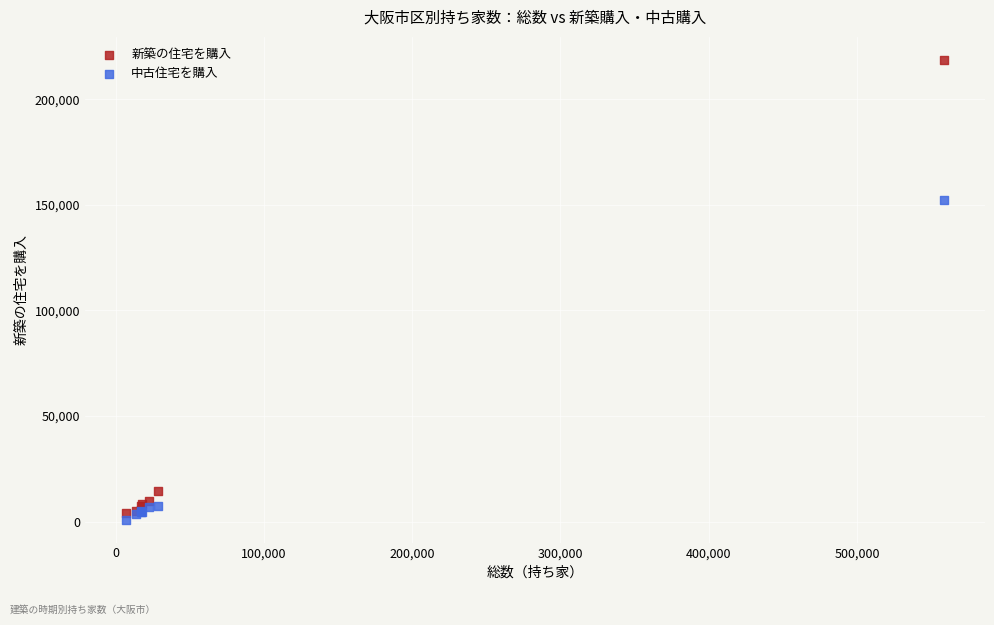

Which series reaches the maximum Y coordinate?

新築の住宅を購入